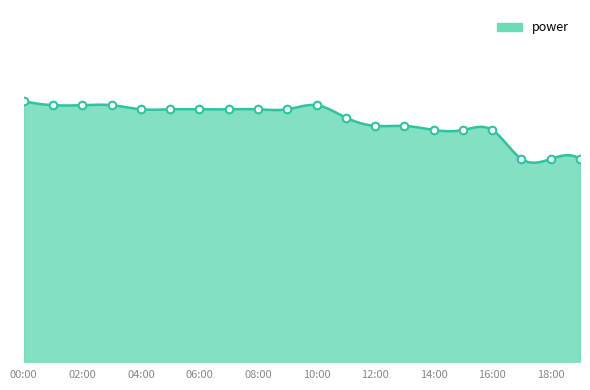

Between 13:00 and 14:00, which is larger?

13:00